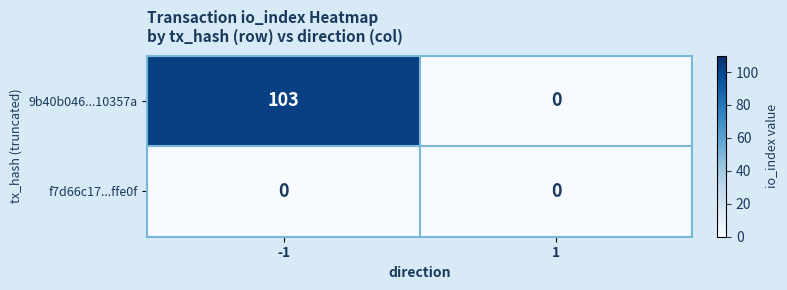

What is the average value of the 9b40b046...10357a series?

52